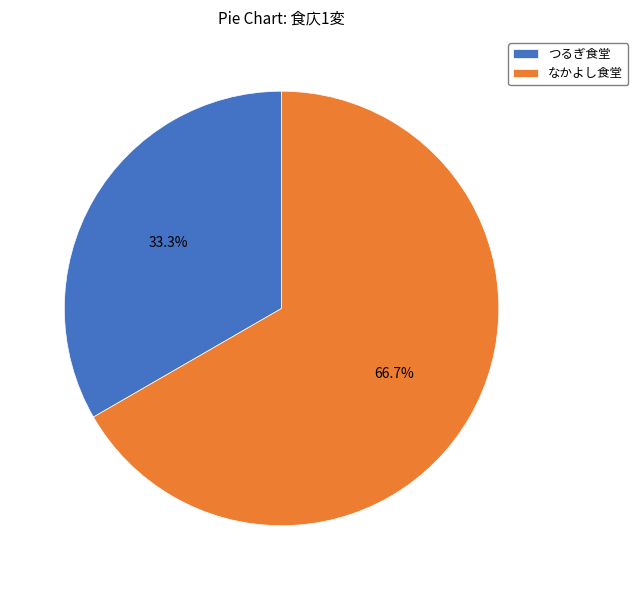

To the nearest percent, what is the average slice percentage?

50%